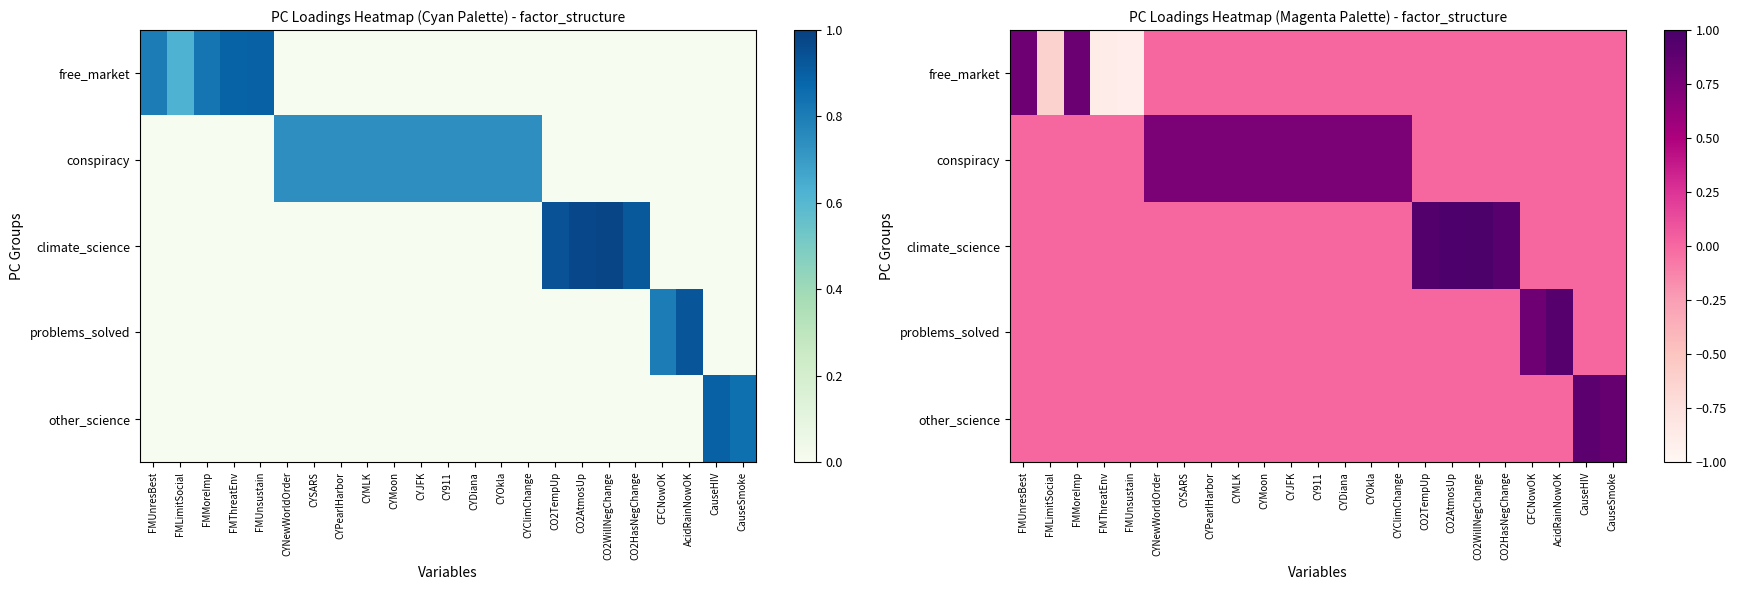

What is the difference between the second highest and minimum values in the conspiracy series?

0.7